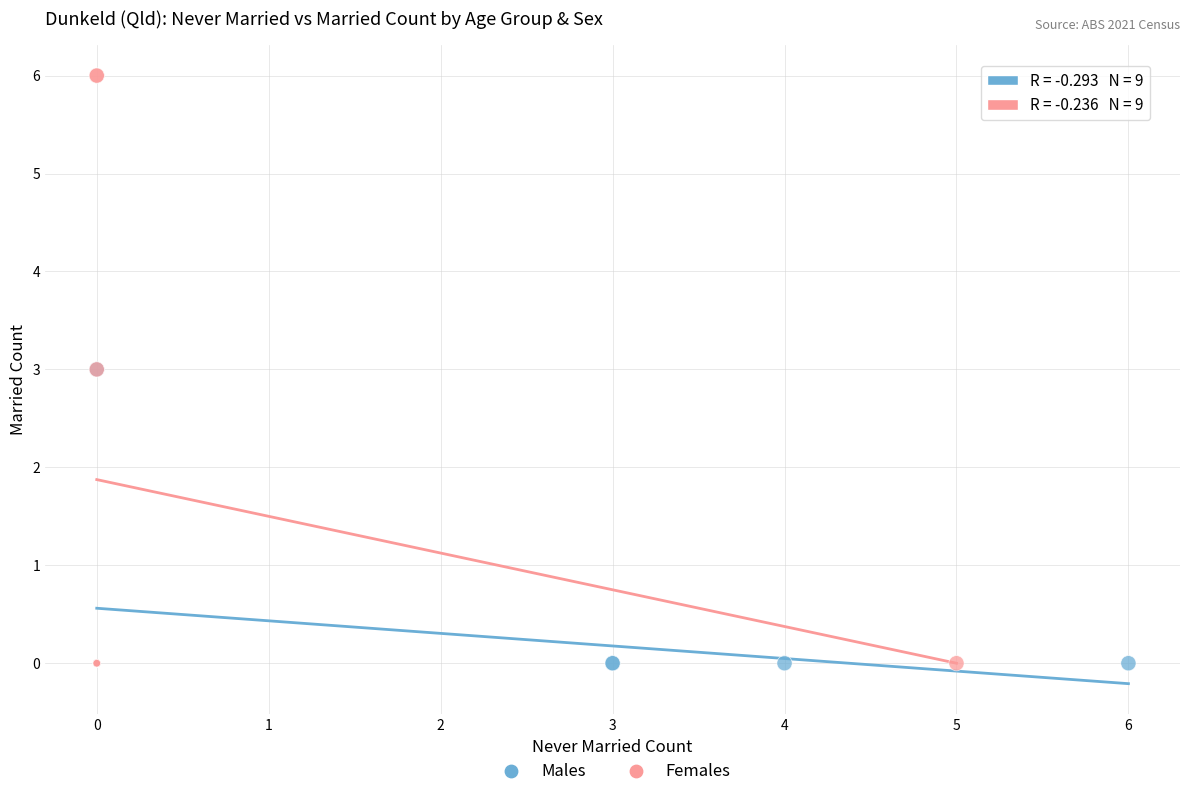

Which series reaches the maximum Y coordinate?

Females